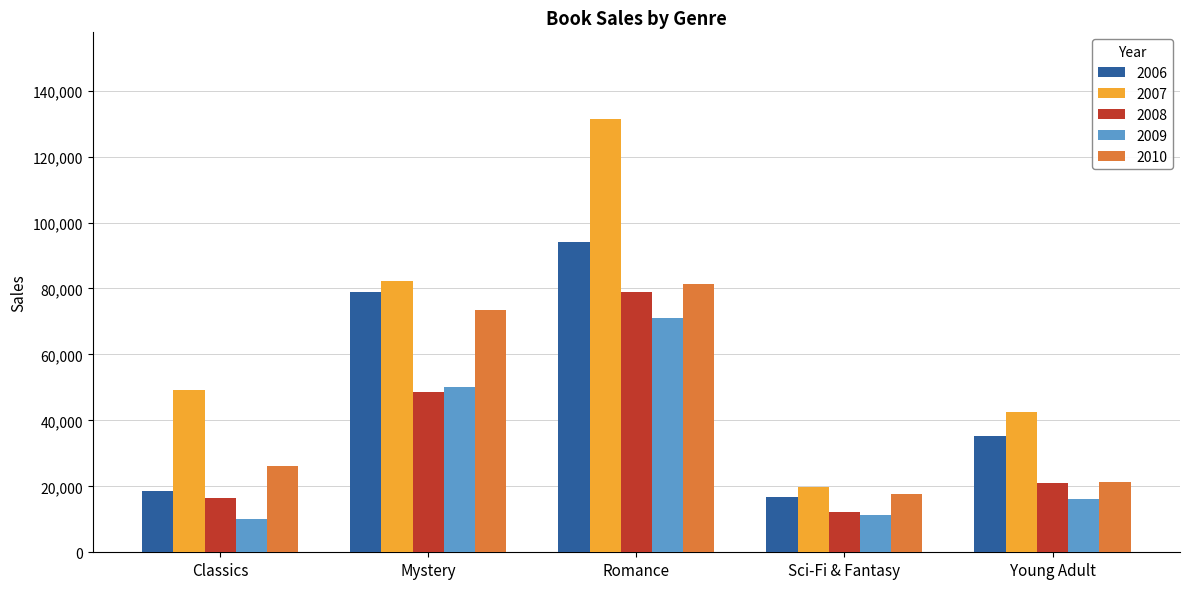

The value of 2008 at Classics is 16326. True or false?

True